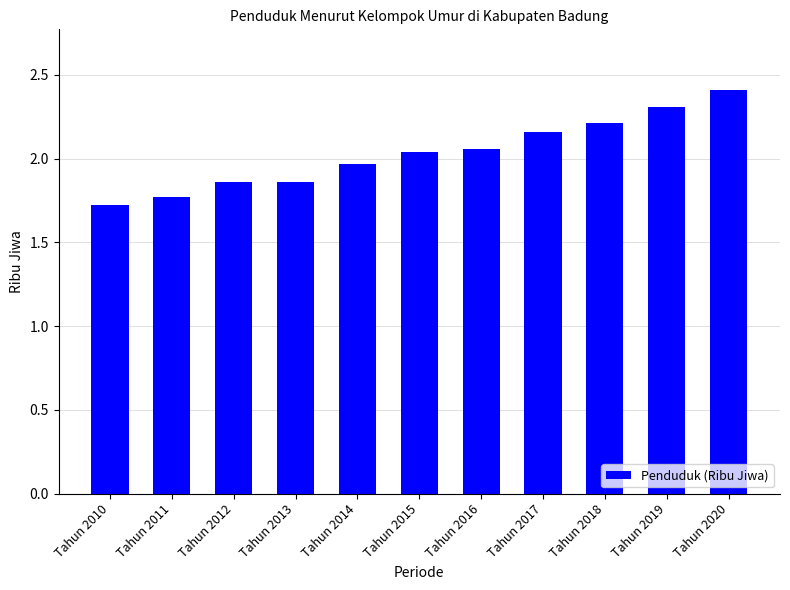

Approximately how many times larger is the value at Tahun 2010 compared to Tahun 2016?

0.8